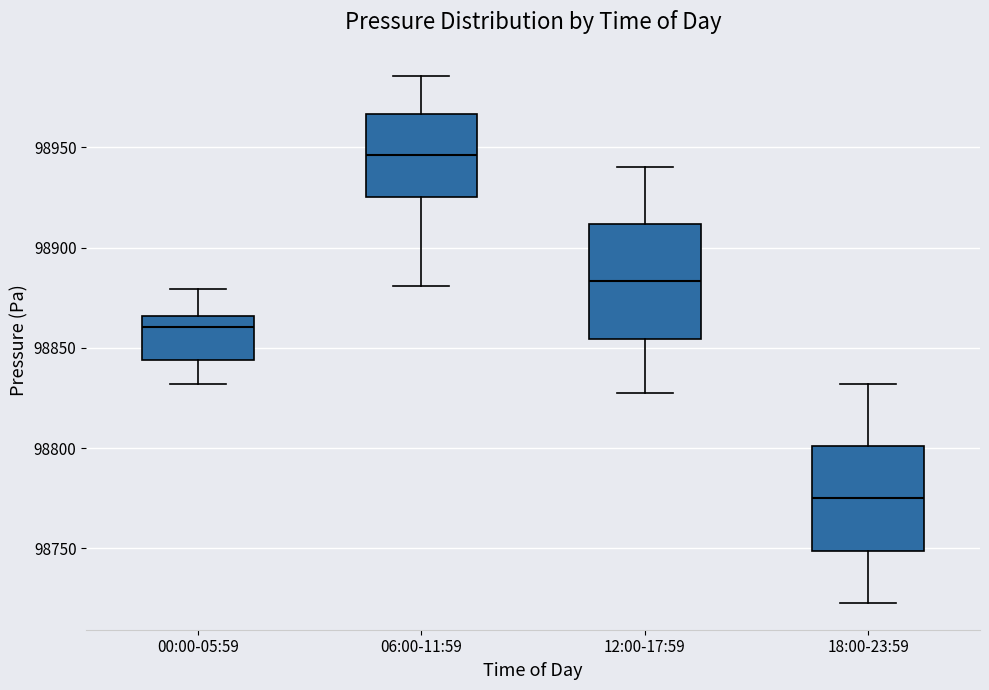

Which box is the tallest, from its lower edge to its upper edge?

12:00-17:59